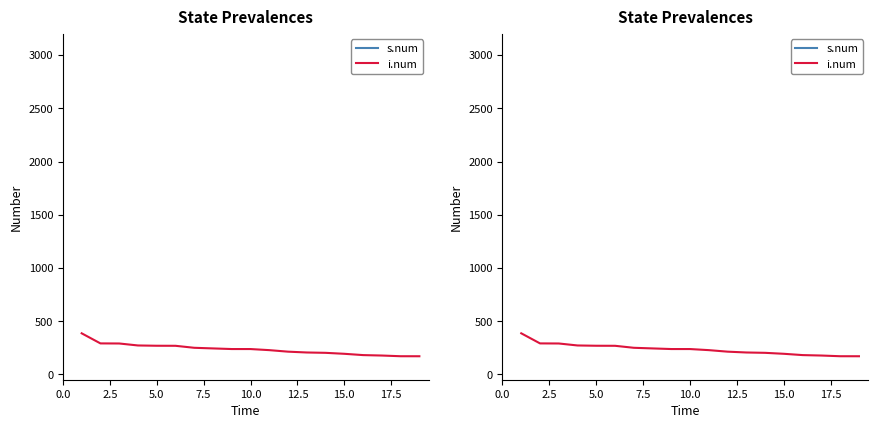

What are all the series names shown in the legend?

s.num, i.num